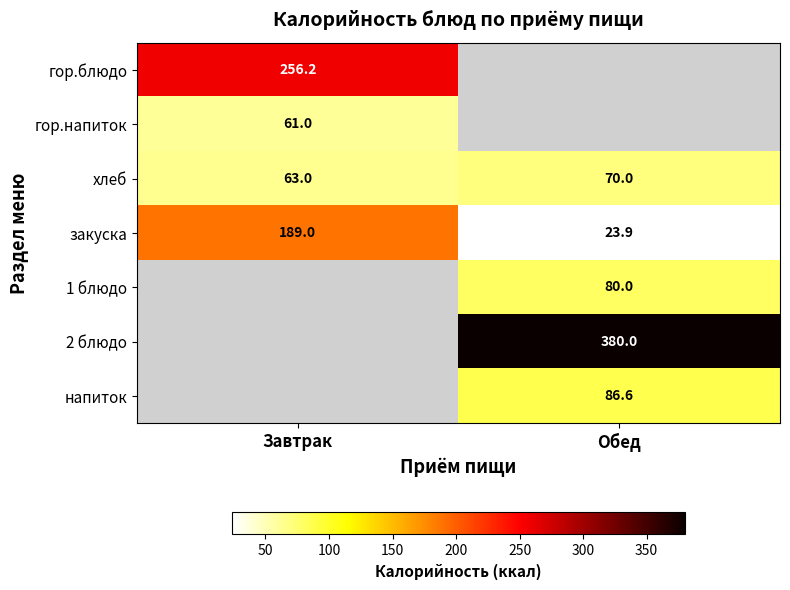

Is the value of хлеб at Обед greater than the value of закуска at Обед?

Yes